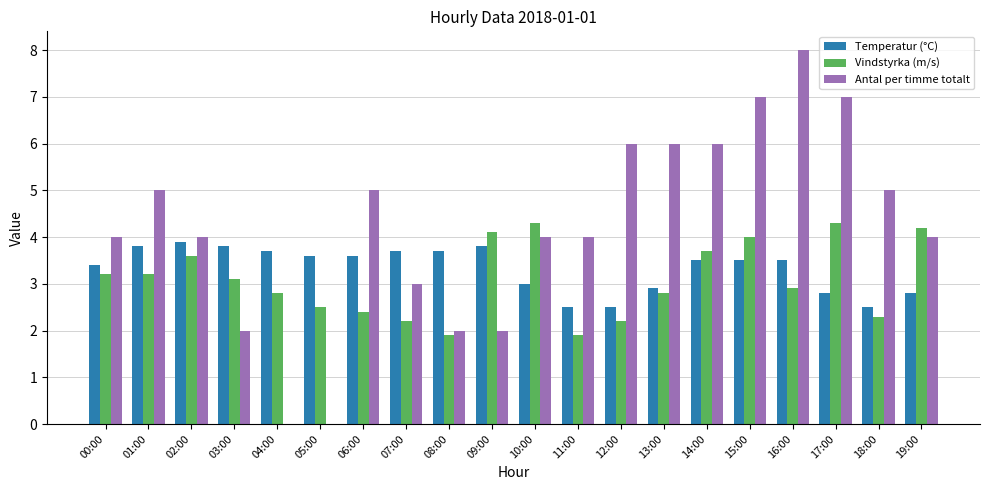

Reading left to right, list all the values displayed in this chart.

Temperatur (°C): 00:00=3.4	01:00=3.8	02:00=3.9	03:00=3.8	04:00=3.7	05:00=3.6	06:00=3.6	07:00=3.7	08:00=3.7	09:00=3.8	10:00=3.0	11:00=2.5	12:00=2.5	13:00=2.9	14:00=3.5	15:00=3.5	16:00=3.5	17:00=2.8	18:00=2.5	19:00=2.8
Vindstyrka (m/s): 00:00=3.2	01:00=3.2	02:00=3.6	03:00=3.1	04:00=2.8	05:00=2.5	06:00=2.4	07:00=2.2	08:00=1.9	09:00=4.1	10:00=4.3	11:00=1.9	12:00=2.2	13:00=2.8	14:00=3.7	15:00=4.0	16:00=2.9	17:00=4.3	18:00=2.3	19:00=4.2
Antal per timme totalt: 00:00=4.0	01:00=5.0	02:00=4.0	03:00=2.0	04:00=0.0	05:00=0.0	06:00=5.0	07:00=3.0	08:00=2.0	09:00=2.0	10:00=4.0	11:00=4.0	12:00=6.0	13:00=6.0	14:00=6.0	15:00=7.0	16:00=8.0	17:00=7.0	18:00=5.0	19:00=4.0